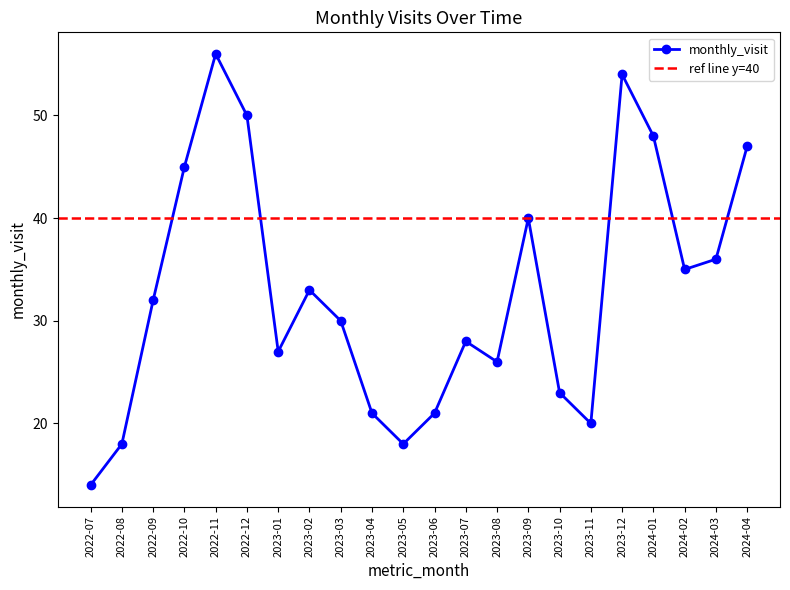

Count the number of data series in this chart.

1